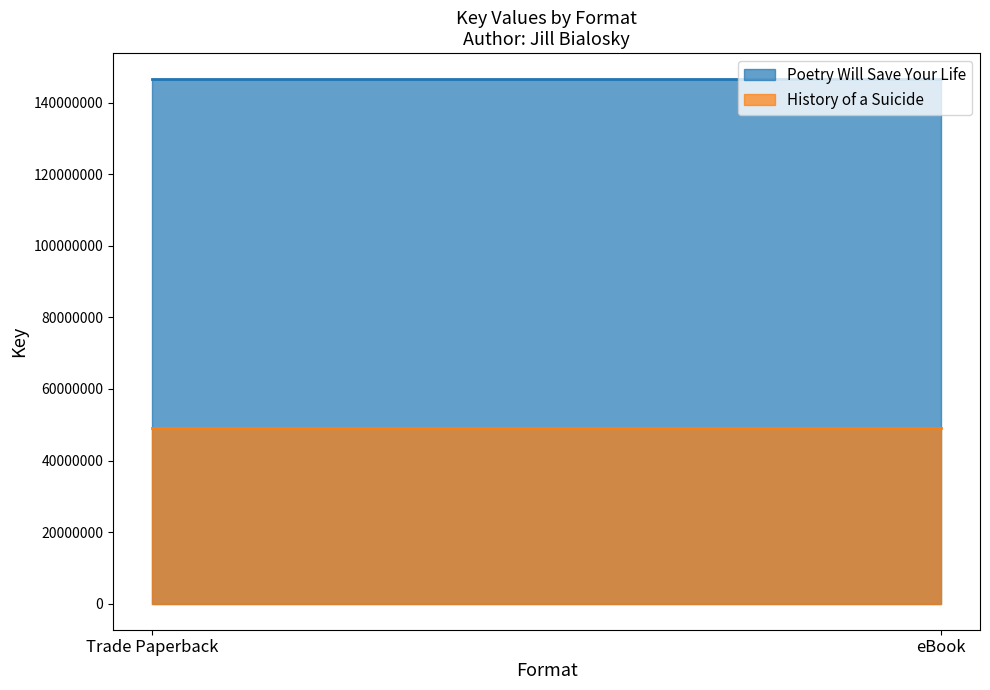

What is the approximate value of Poetry Will Save Your Life at Trade Paperback?

146609247